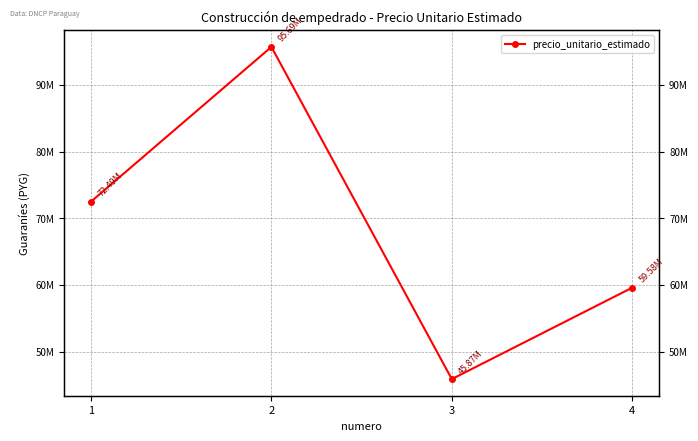

At which category does the chart reach its peak across all series?

2